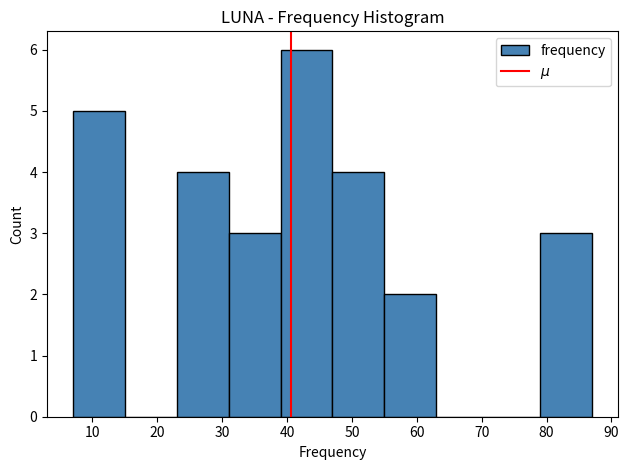

Which range on the x-axis has the tallest bar?

39 to 47